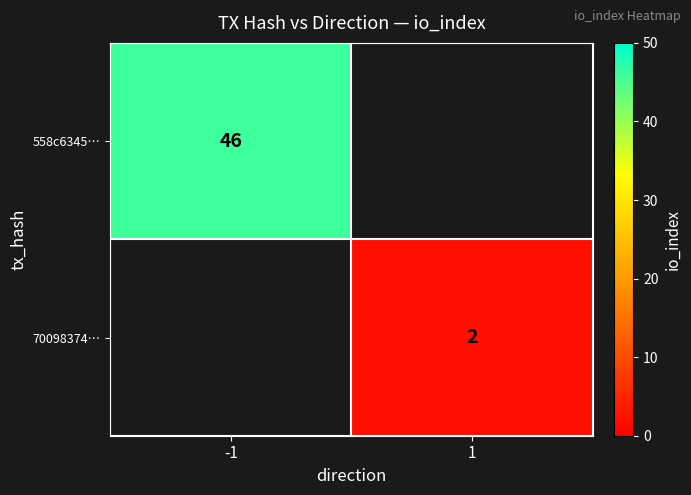

True or false: 558c6345… has a value of 46 at -1.

True